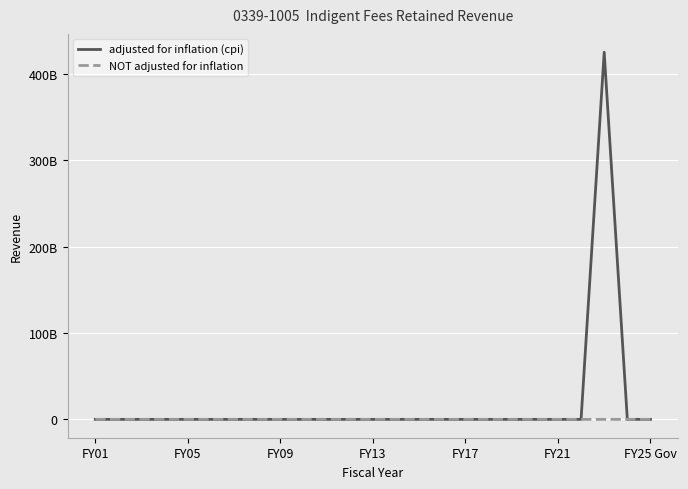

What are all the series names shown in the legend?

adjusted for inflation (cpi), NOT adjusted for inflation